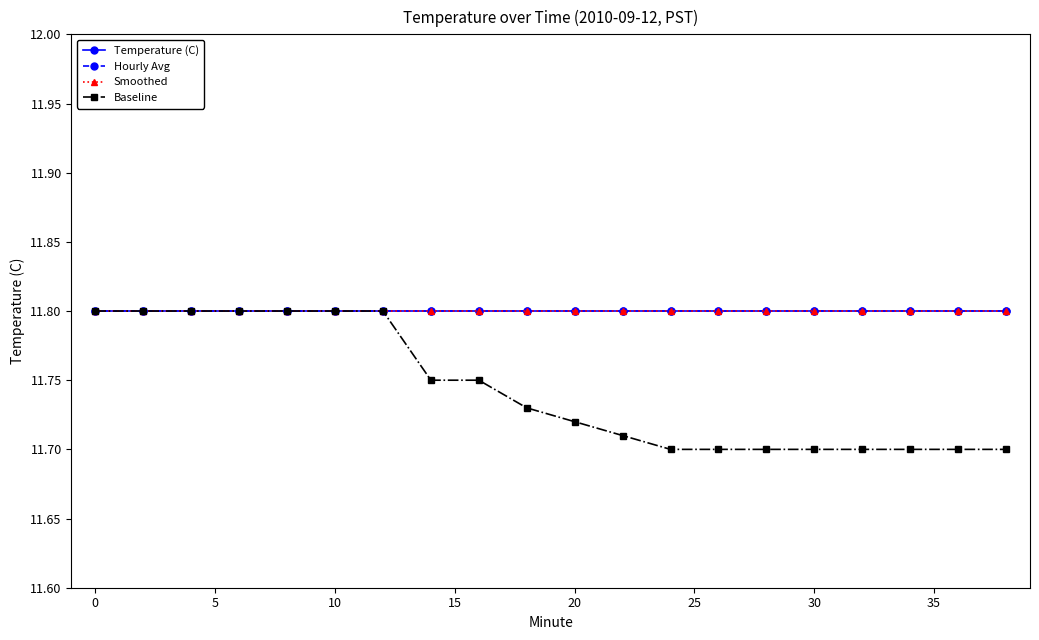

True or false: Hourly Avg has more than 2 points higher than both neighbors.

False